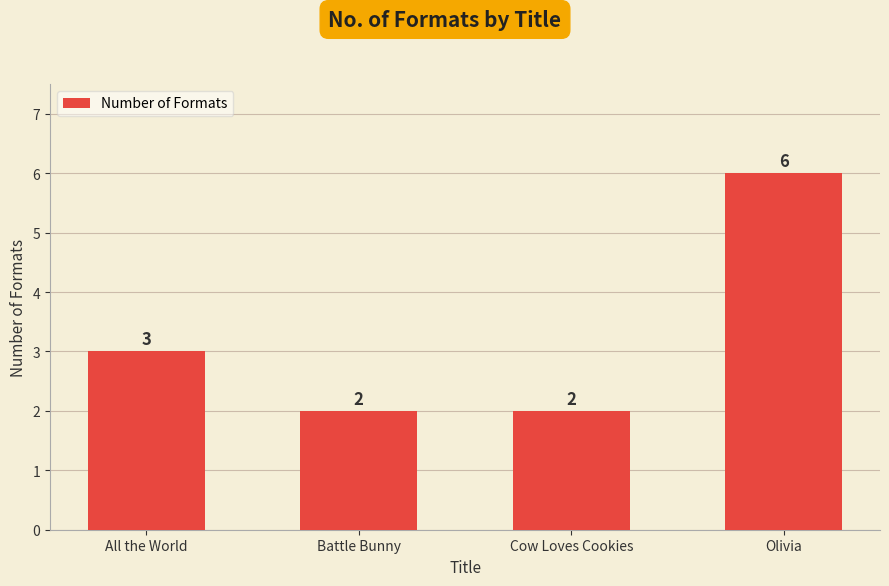

Reading left to right, list all the values displayed in this chart.

All the World=3	Battle Bunny=2	Cow Loves Cookies=2	Olivia=6